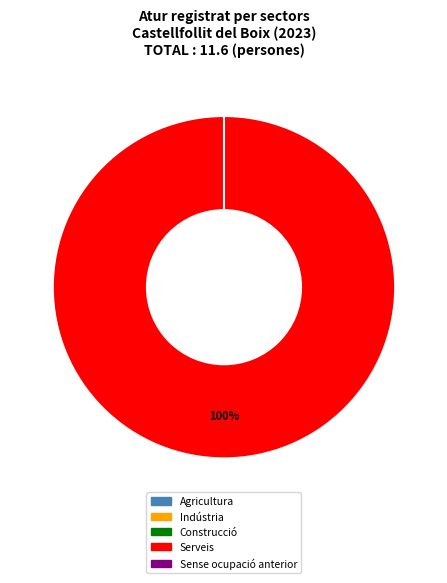

Does 2020 account for over 50% of the chart?

No